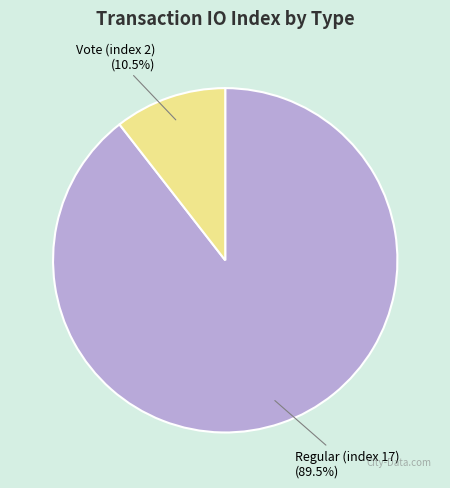

How many segments does this pie chart have?

2